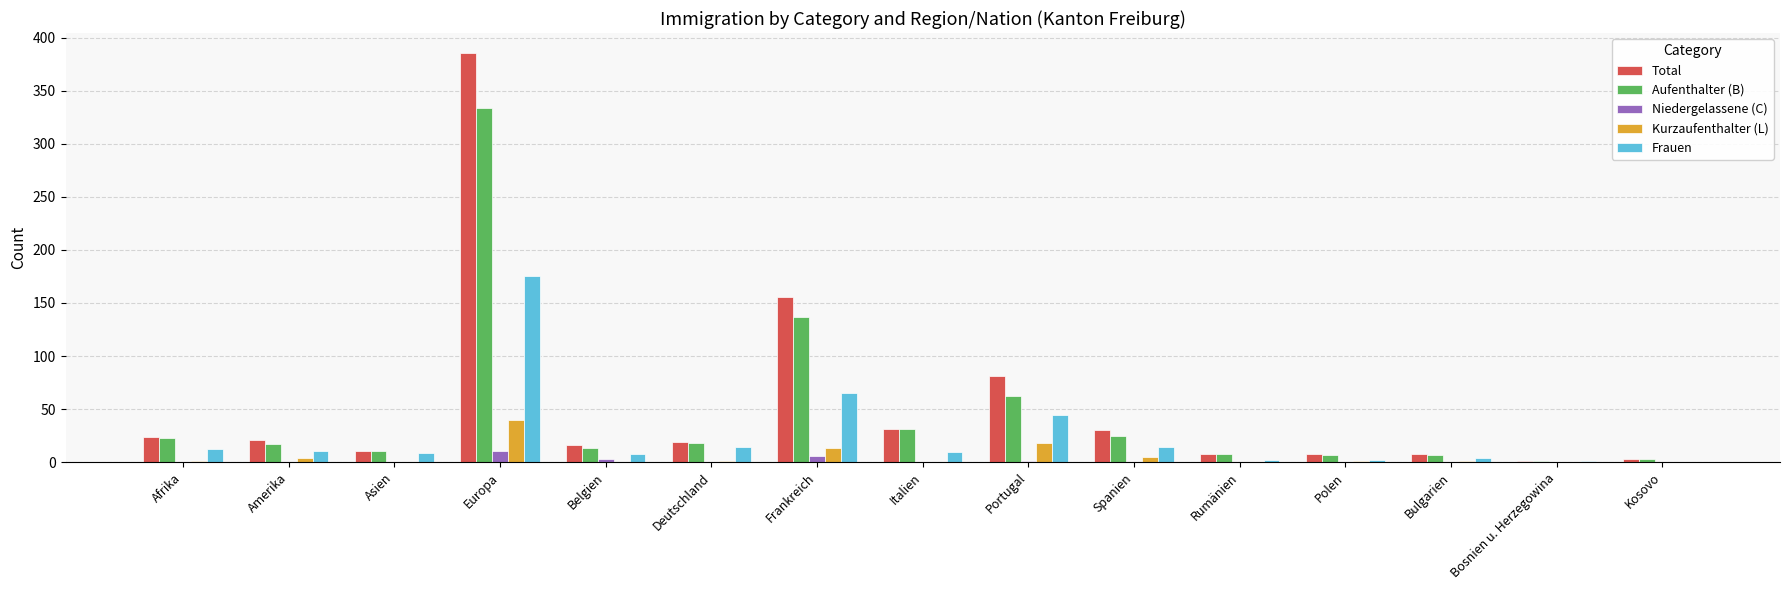

Which series has the largest total across all categories?

Total